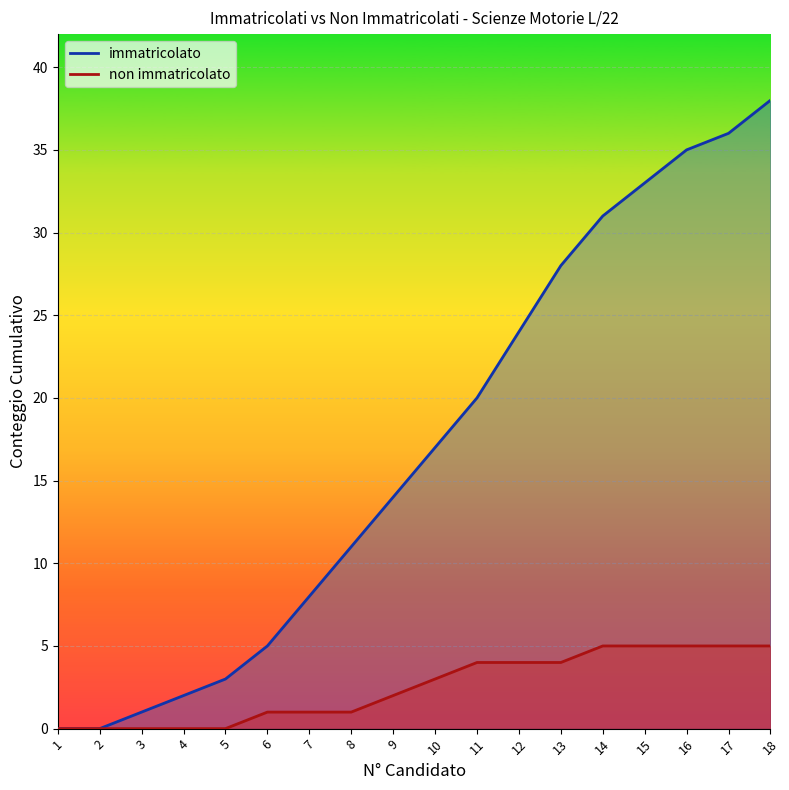

What is the sum of all immatricolato values?

306